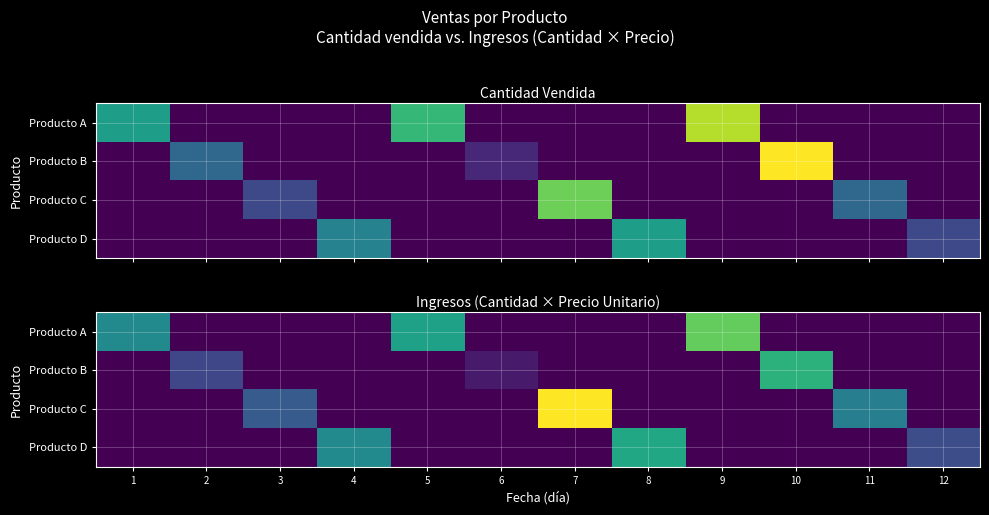

Which label corresponds to the smallest value in the chart?

2